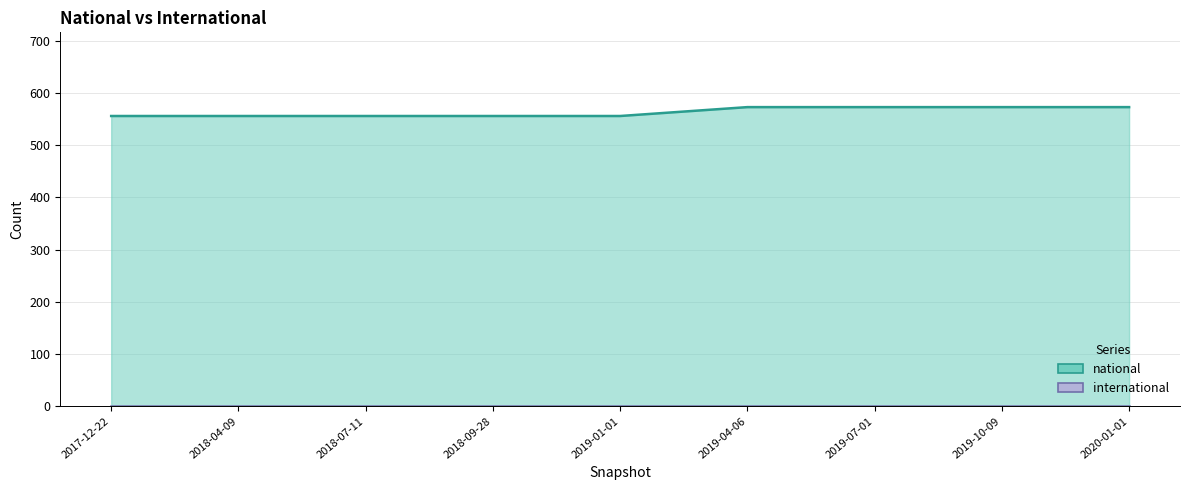

Reading left to right, what are all the values shown in this chart?

national line: 556	556	556	556	556	573	573	573	573
international line: 0	0	0	0	0	0	0	0	0